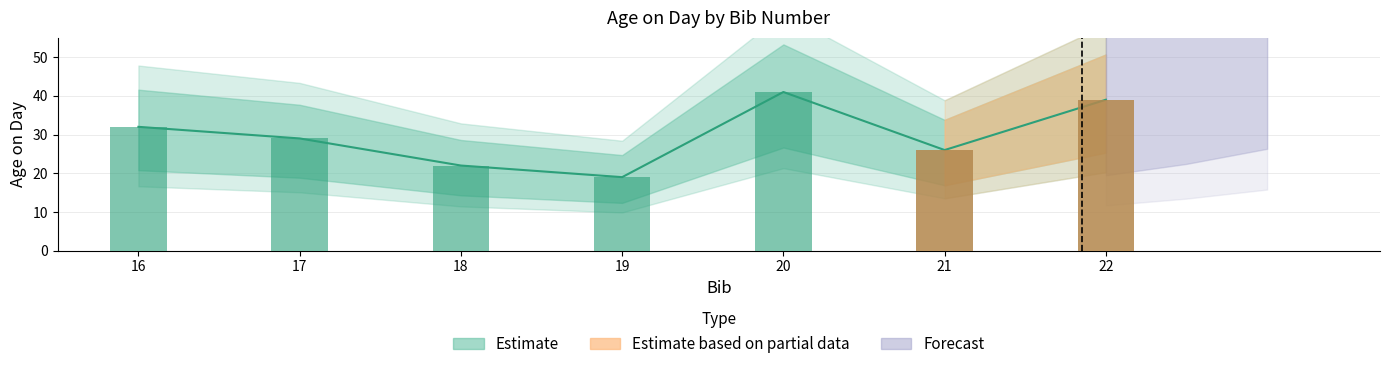

List the labels in order of value, smallest first.

19, 18, 21, 17, 16, 22, 20